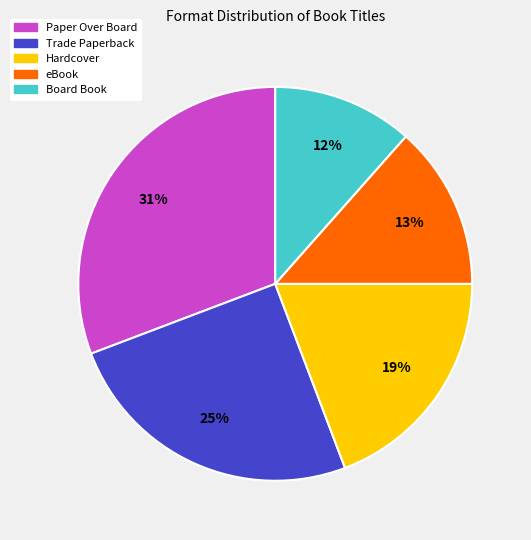

To the nearest percent, what is the average slice percentage?

20%